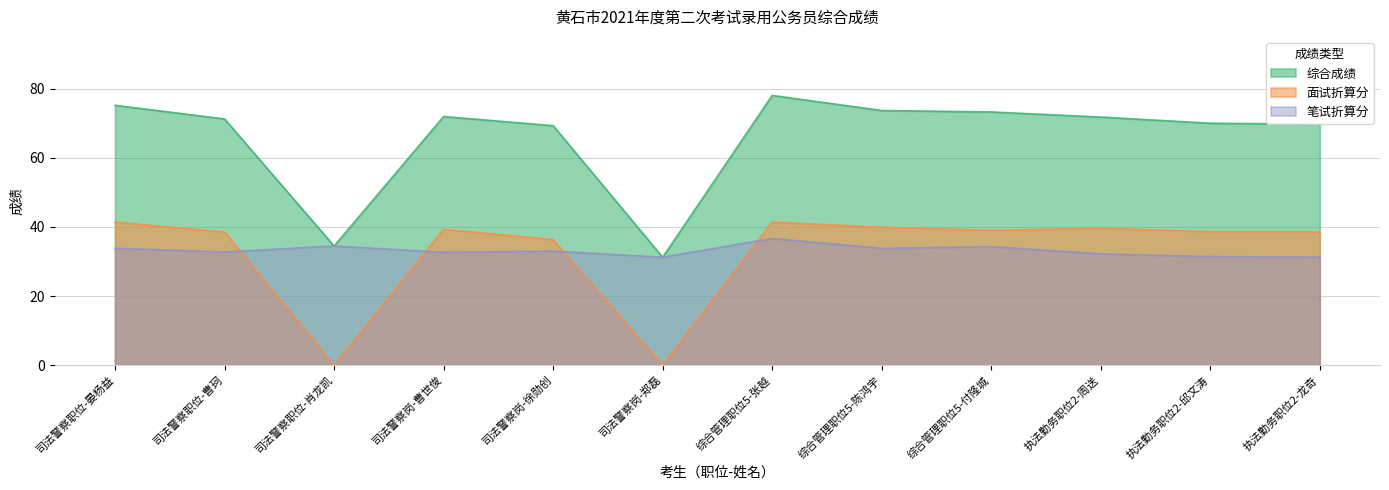

Where is the first local minimum for 综合成绩?

司法警察职位-肖龙凯